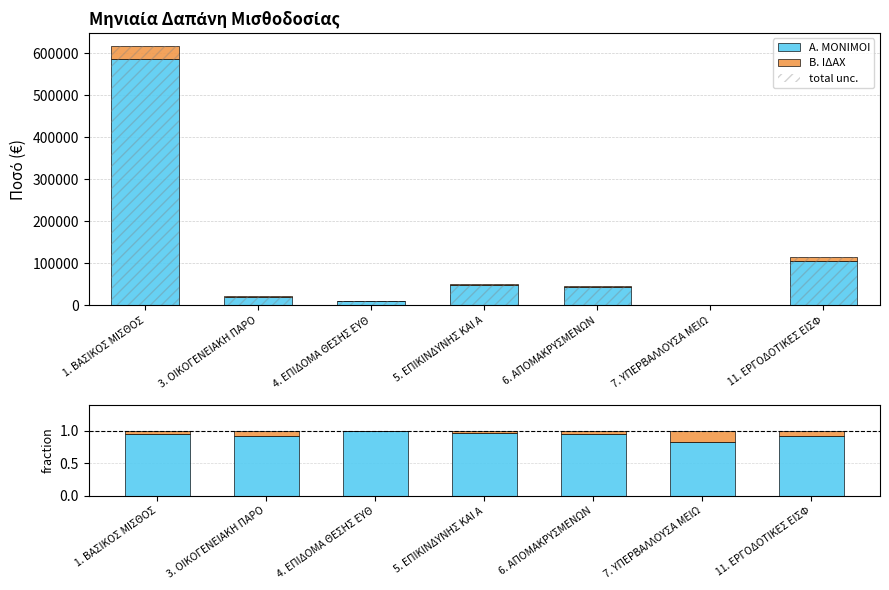

Reading right to left, extract all data points from this chart.

Α. ΜΟΝΙΜΟΙ: 0.9	0.8	0.9	1.0	1.0	0.9	0.9
Β. ΙΔΑΧ: 0.1	0.2	0.1	0.0	0.0	0.1	0.1
total unc.: 114899.5	2035.2	47000.0	51720.9	9948.5	21667.3	618275.6